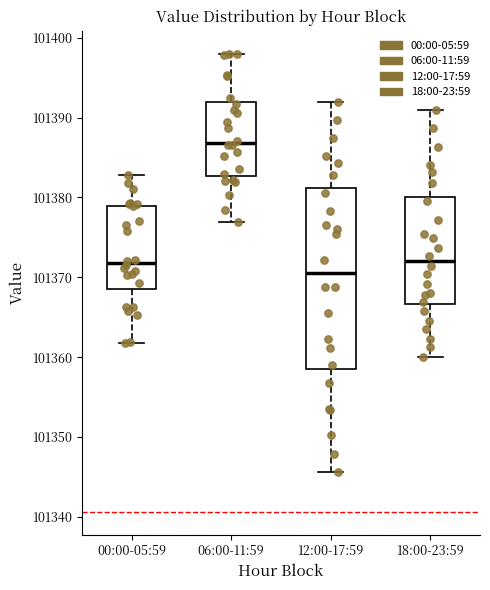

Where does the upper whisker of the box for 12:00-17:59 end on the y-axis? The values are not printed on the chart, so give them approximately, as read against the axis.

101392